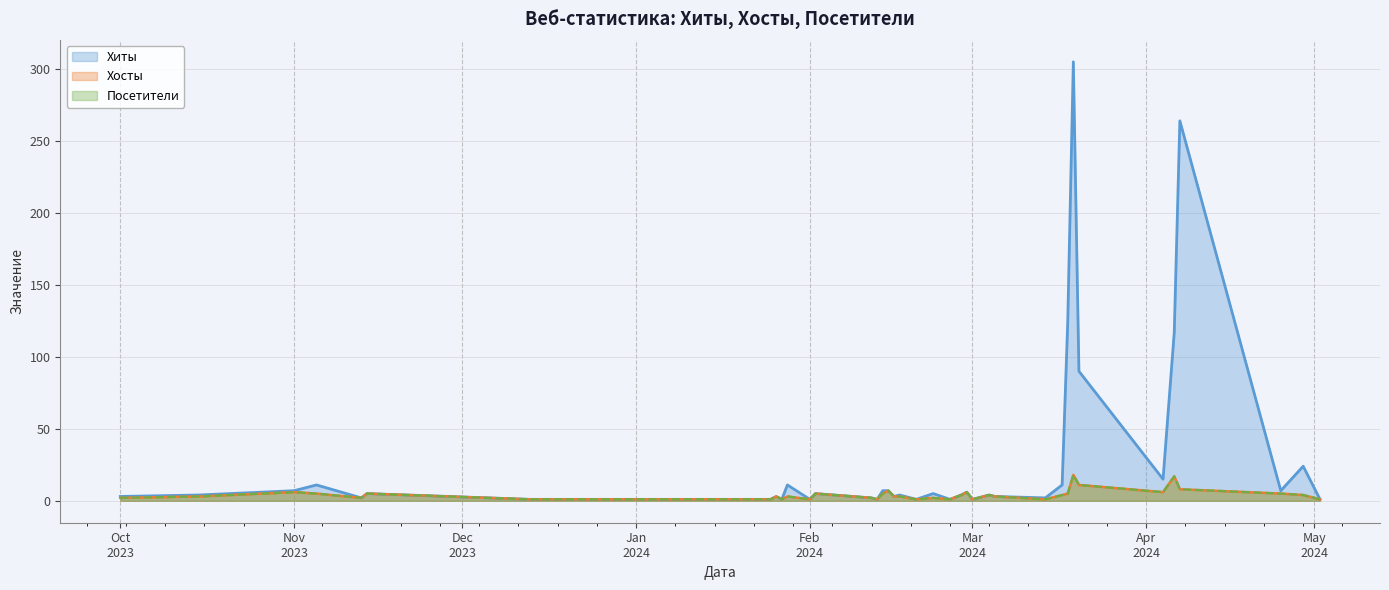

What position from the left is Mar 2024?

26